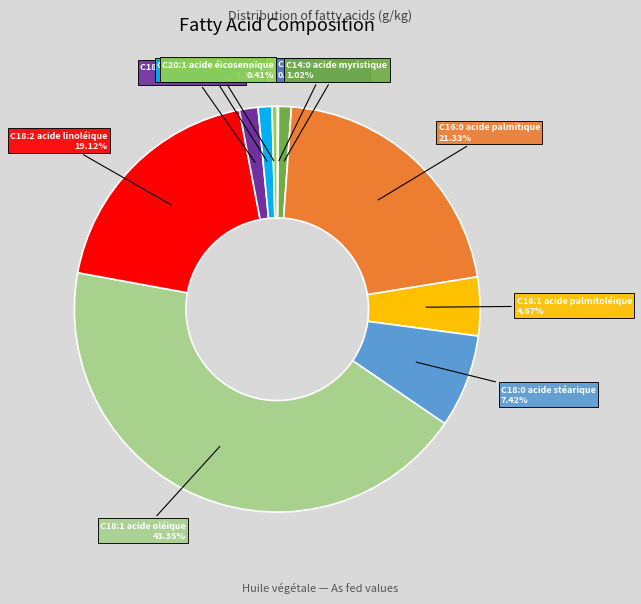

Does C20:0 acide arachidique account for over 50% of the chart?

No